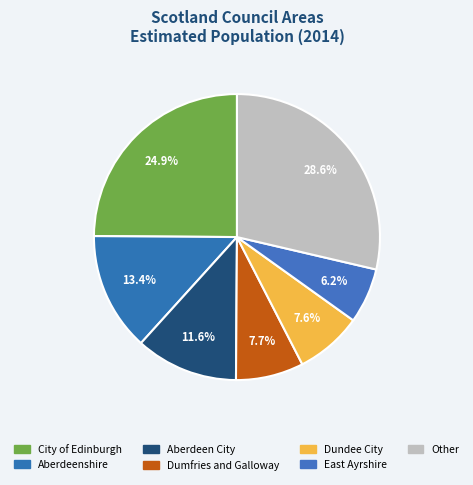

How many segments does this pie chart have?

7